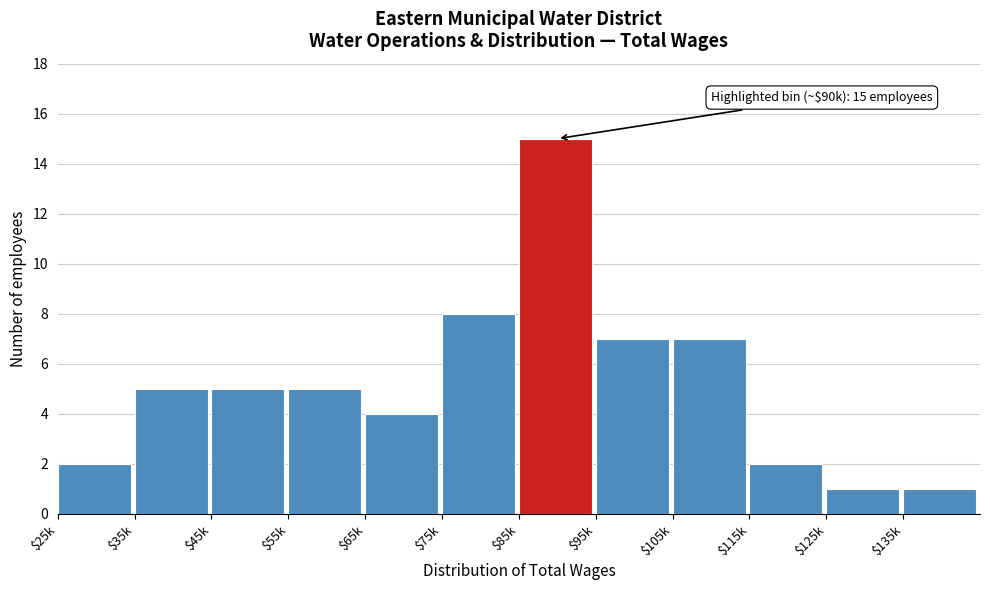

Reading left to right, transcribe all the data shown in this chart.

2	5	5	5	4	8	15	7	7	2	1	1